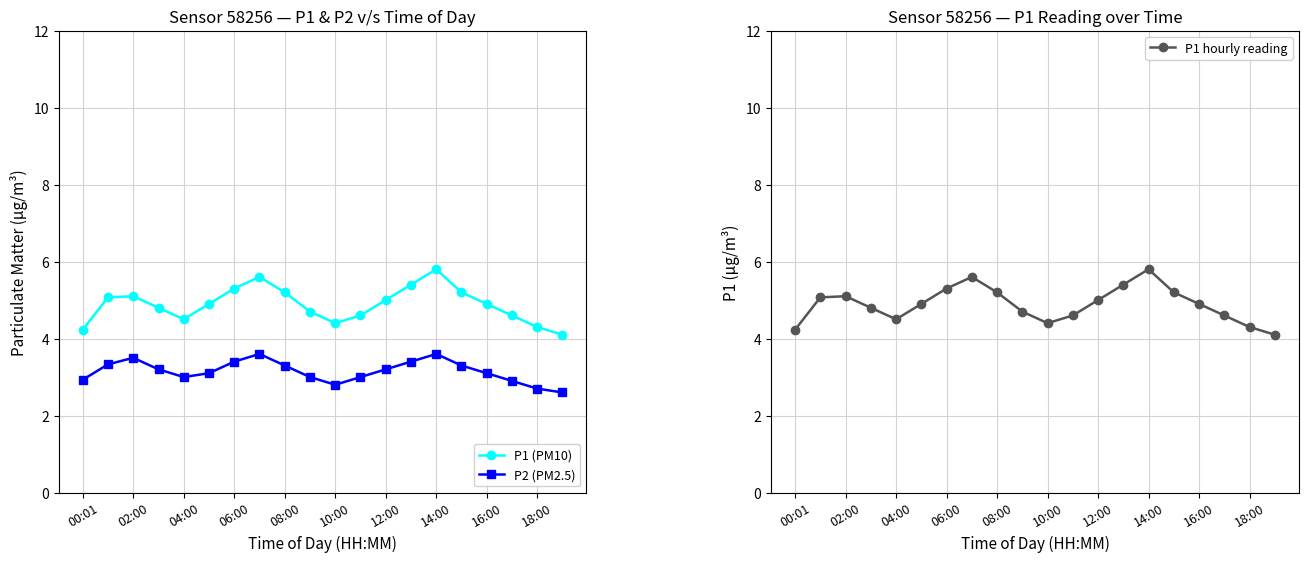

True or false: P2 (PM2.5) has a value of 2.8 at 10:00.

True